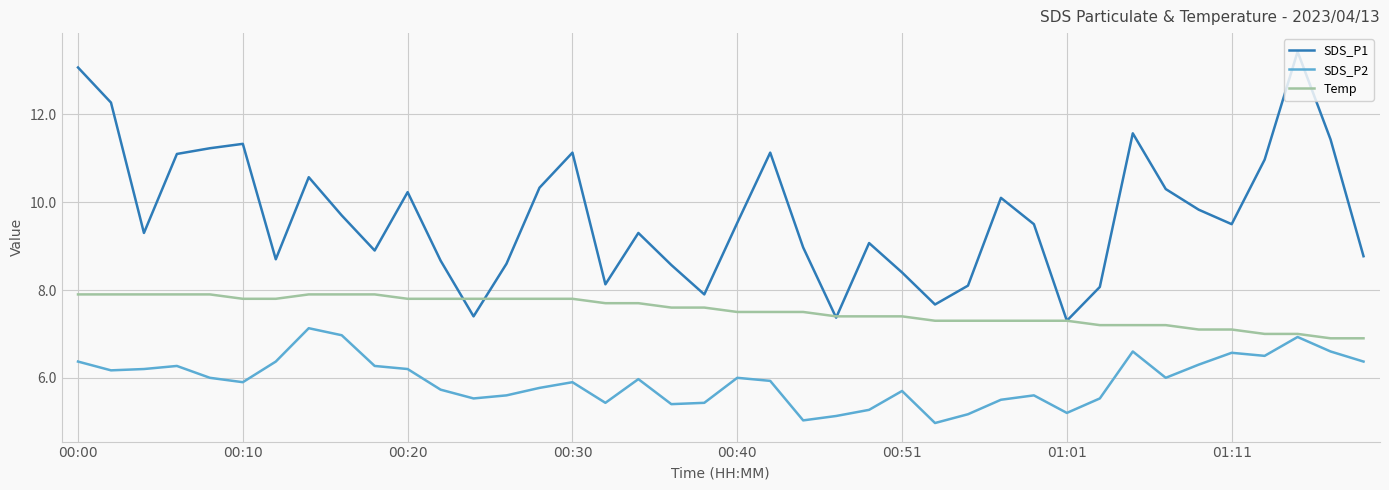

Which series has the largest total across all categories?

SDS_P1